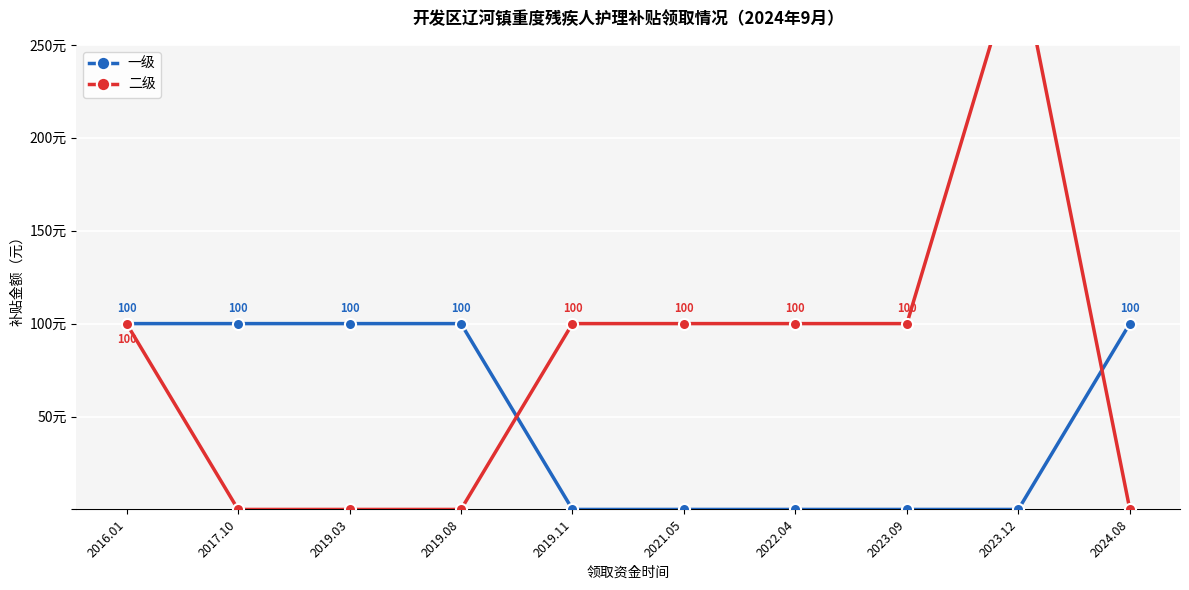

At which category is the sum across all series the highest?

2023.12